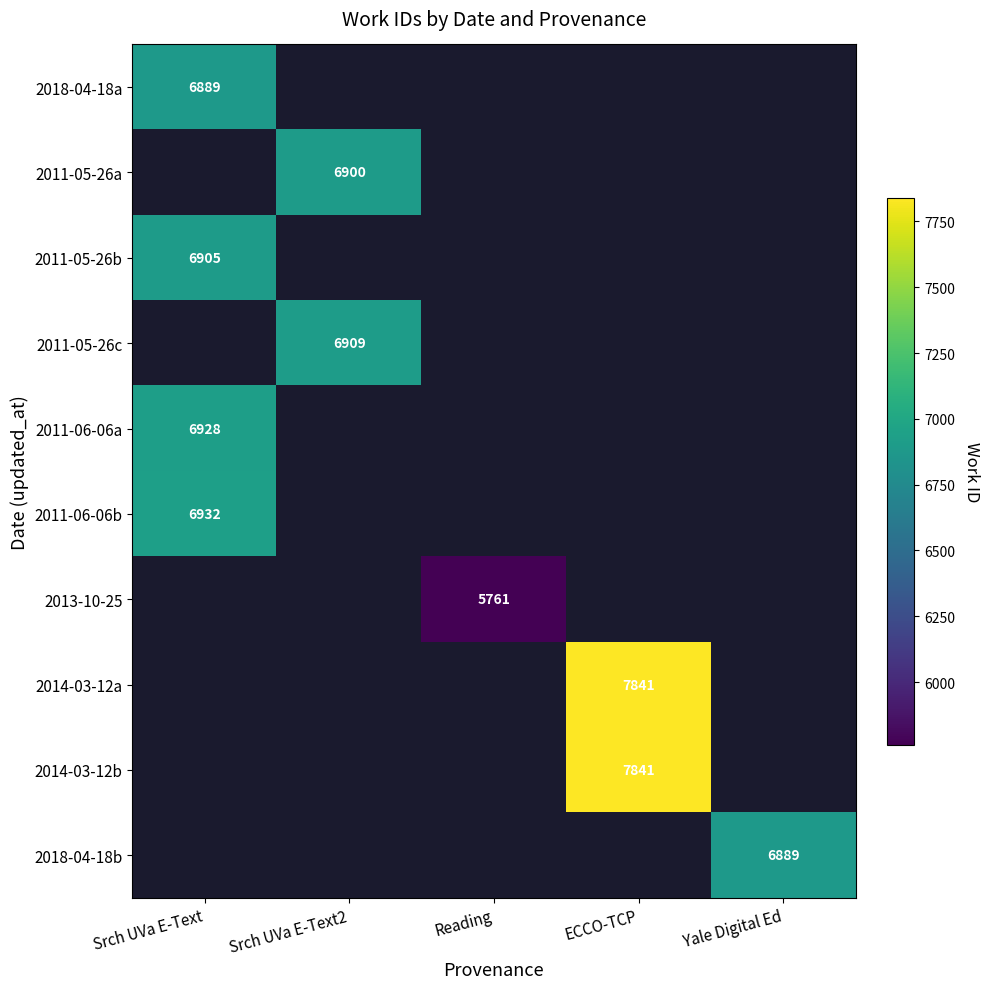

Is it true that 2011-05-26c equals 3983 at Srch UVa E-Text2?

False